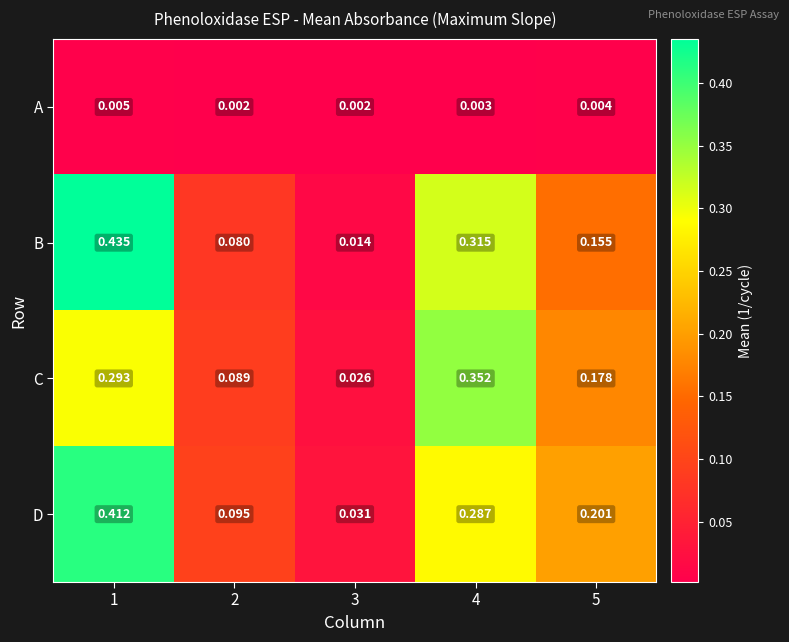

Which label corresponds to the largest value in the chart?

1